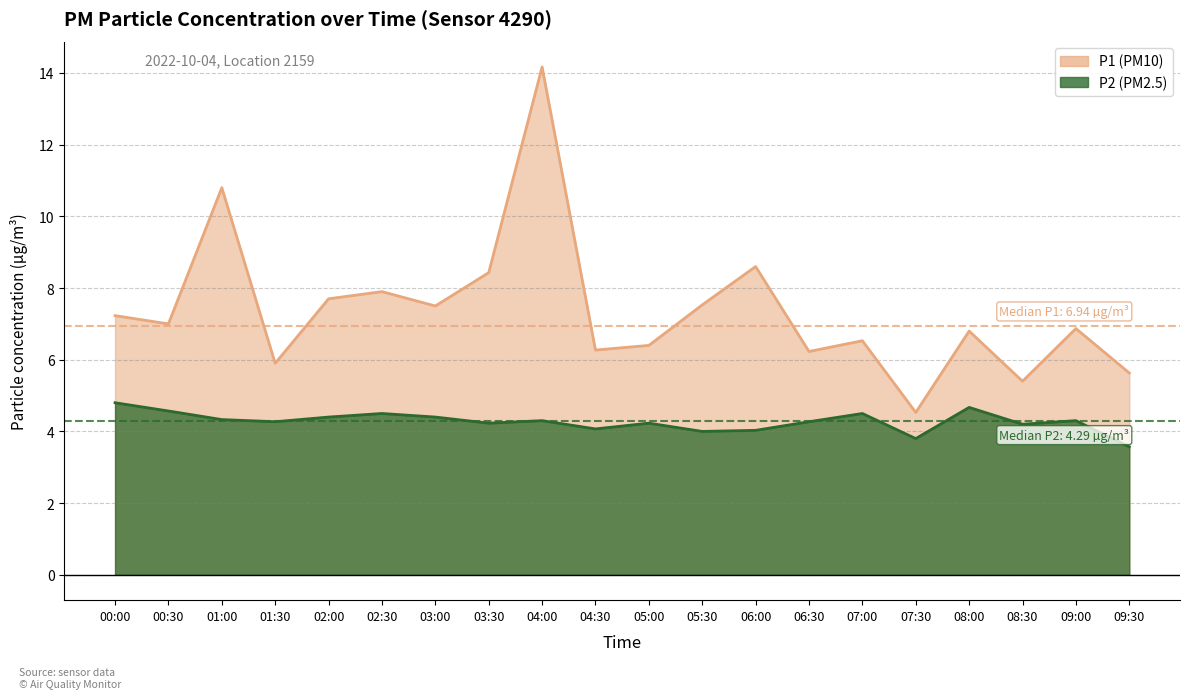

At 06:00, list the series in order from smallest to largest.

P2, P1